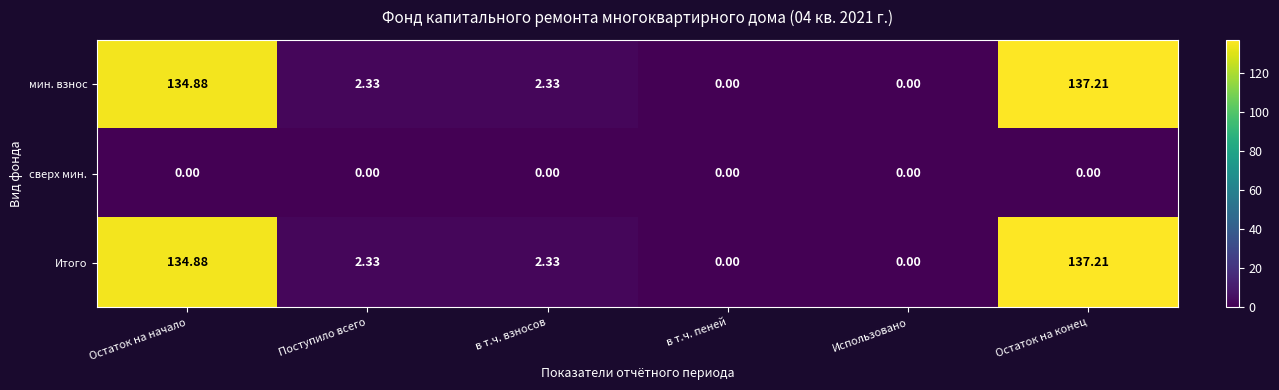

At which label does мин. взнос first exceed 2?

Остаток на начало